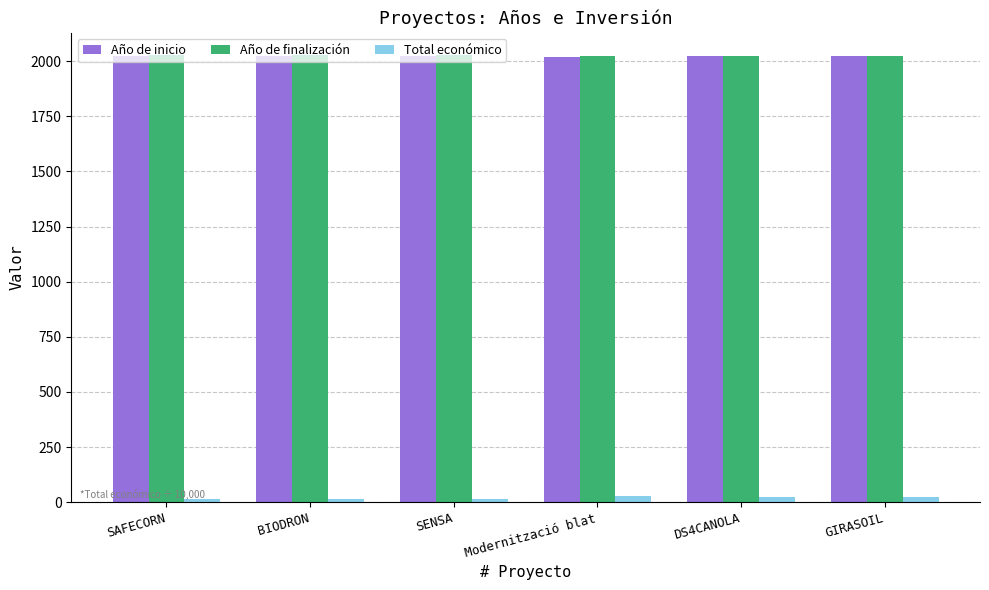

What is the total value across all series at DS4CANOLA?

4071.8